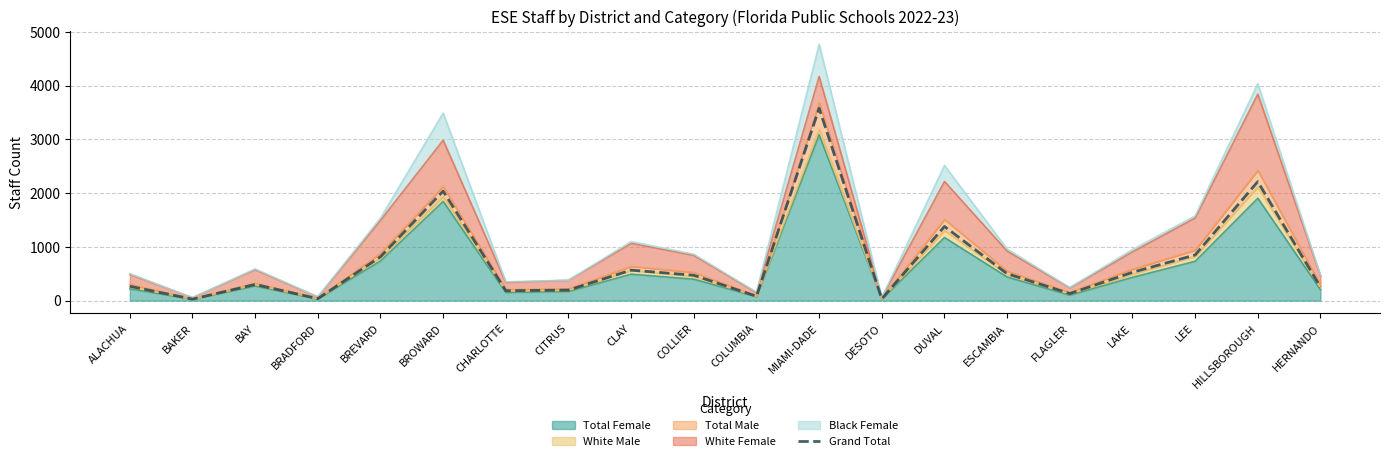

At which category does the chart reach its peak across all series?

MIAMI-DADE